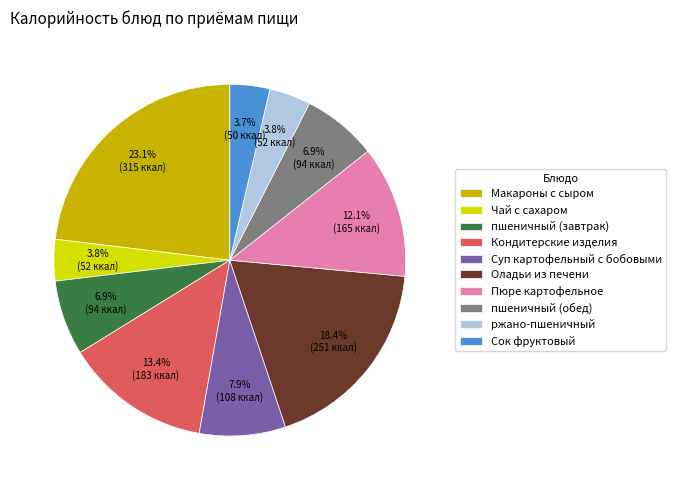

Between Оладьи из печени and ржано-пшеничный, which is larger?

Оладьи из печени